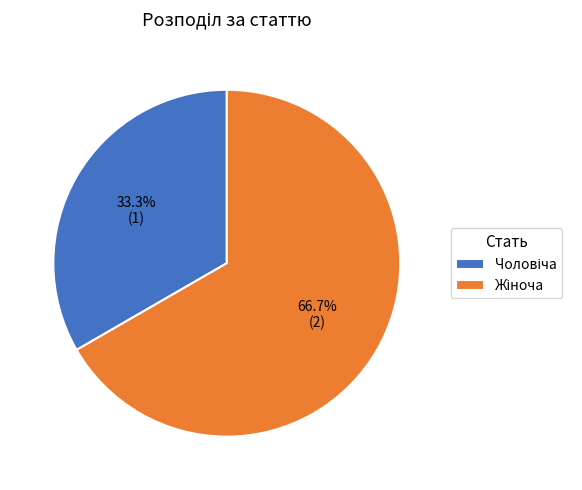

Does any single category account for the majority?

Yes